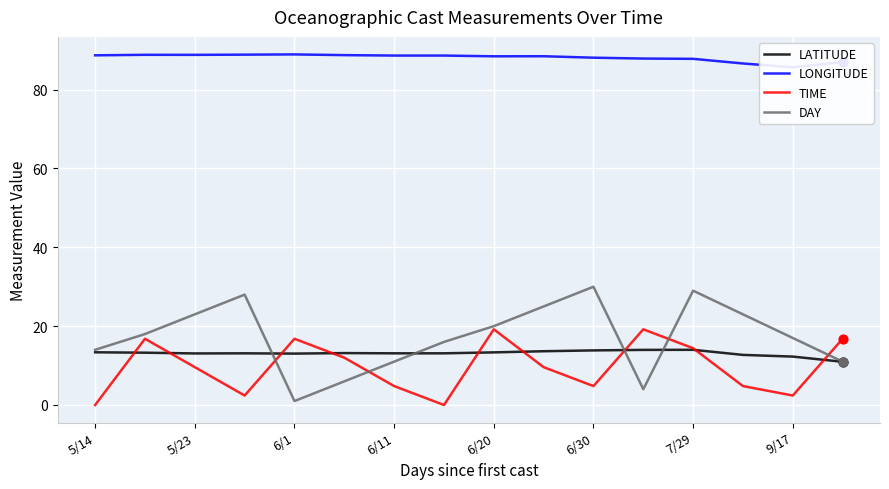

What is the total value across all series at 11?

125.1